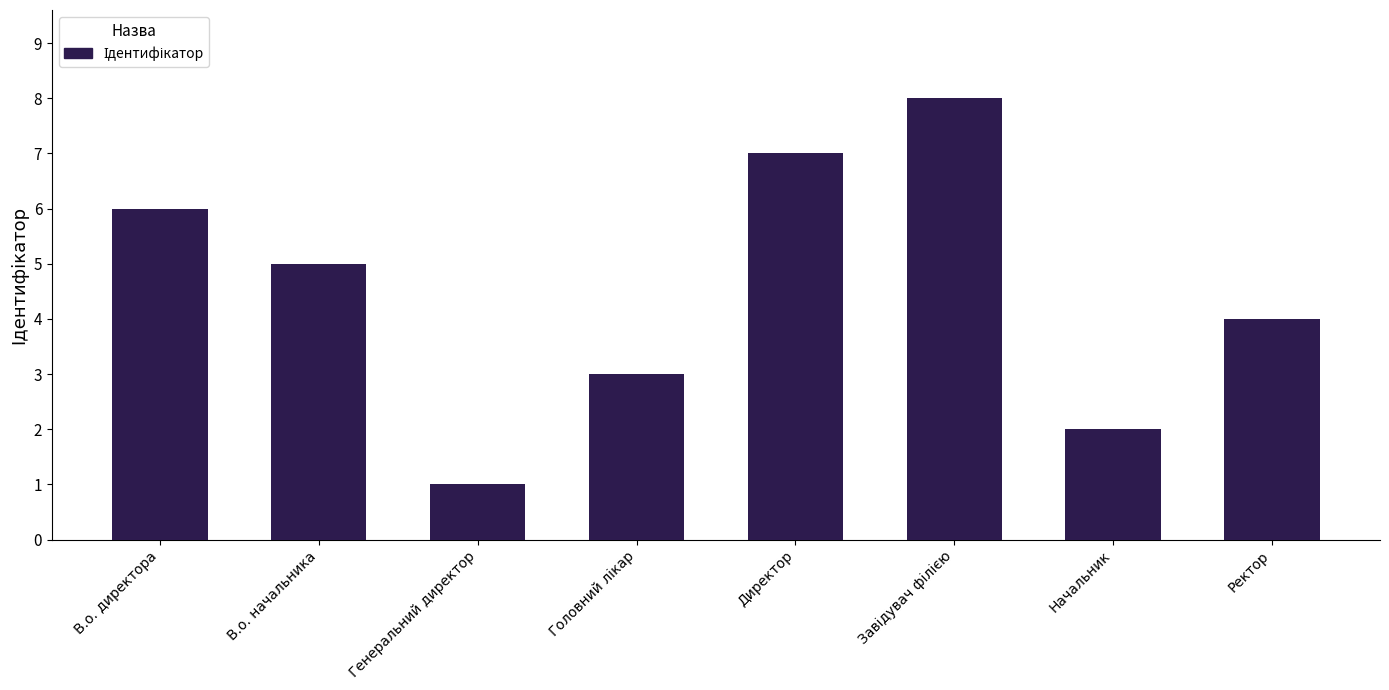

How many values are between 3 and 7?

5